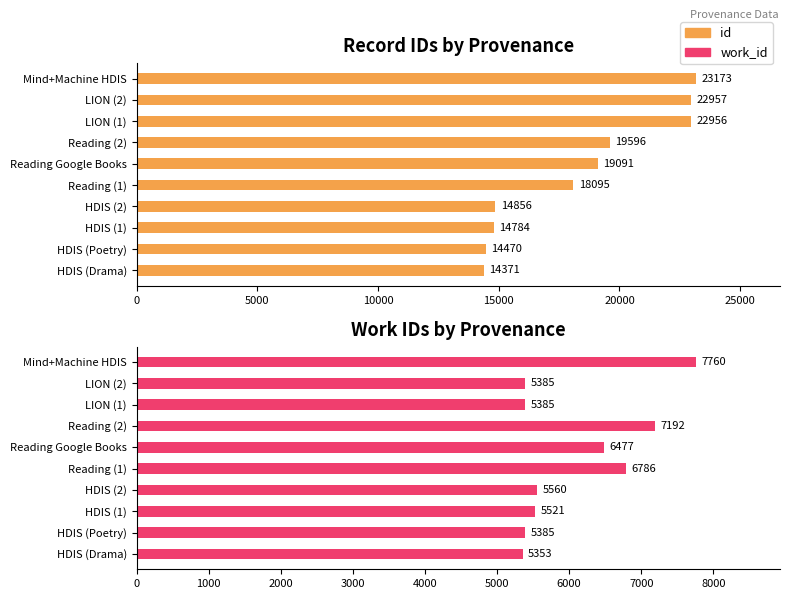

What is the minimum value for work_id?

5353